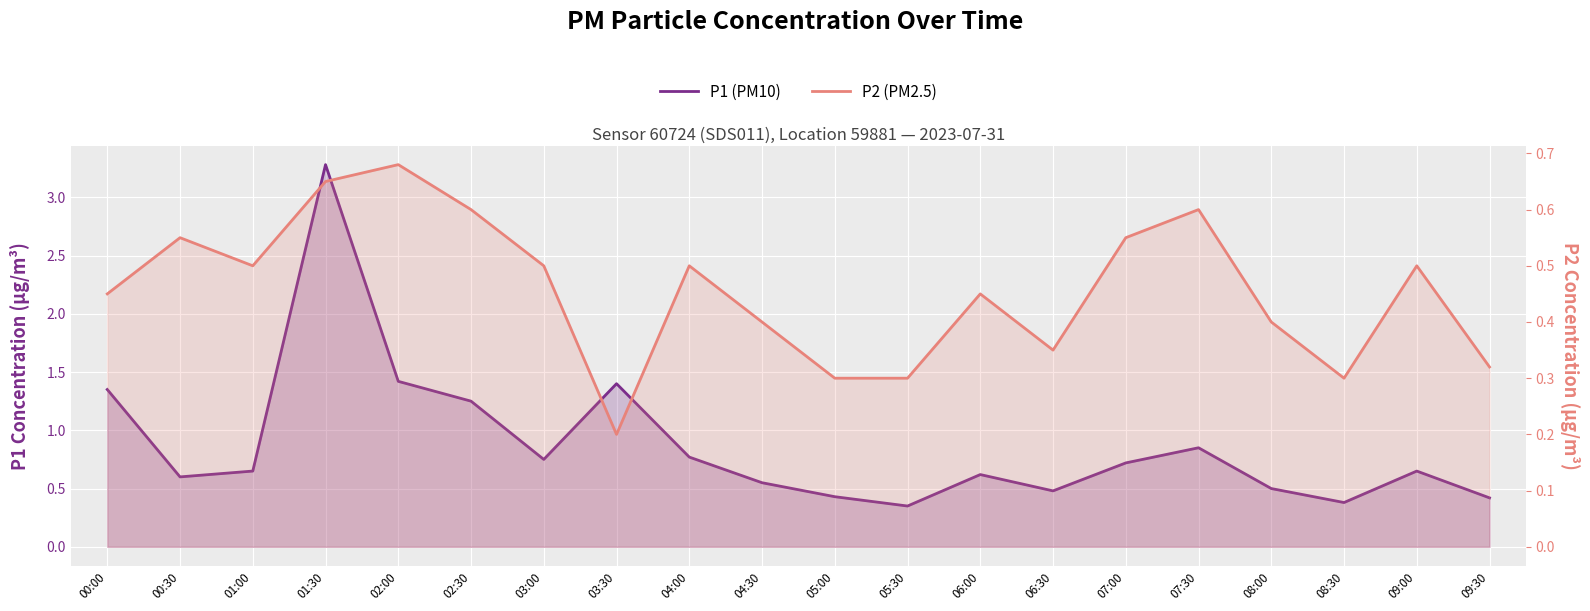

Rank the series at 09:00 from highest to lowest value.

P1 (PM10), P2 (PM2.5)